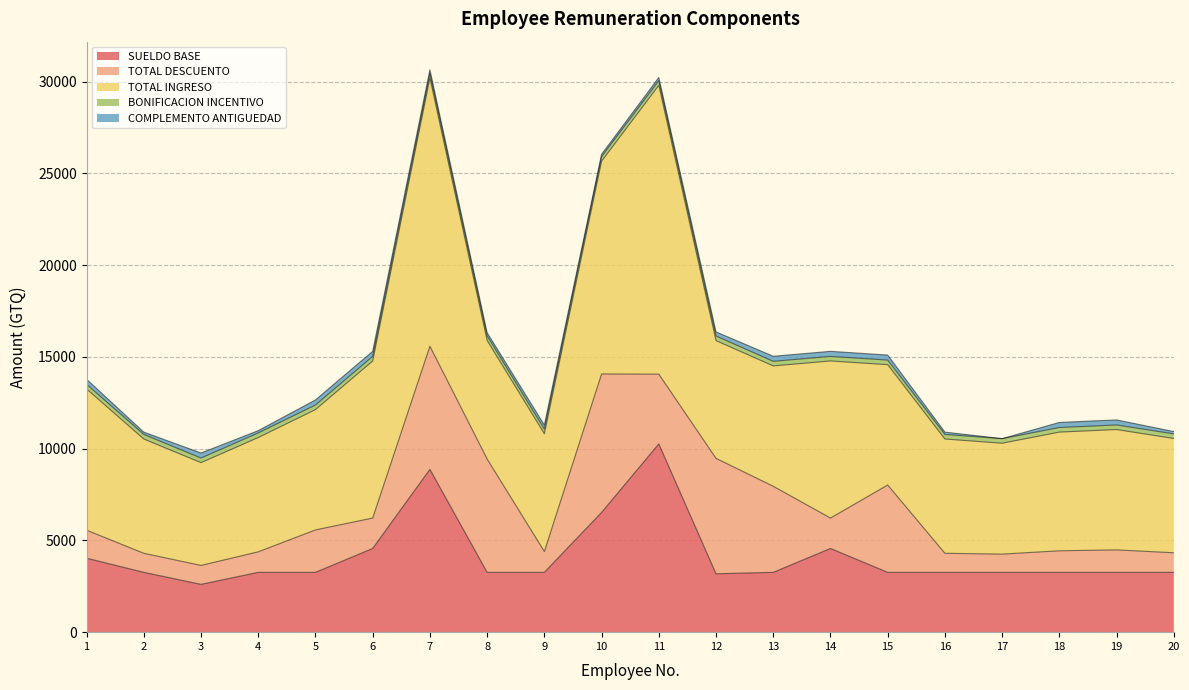

What is the average value of the TOTAL INGRESO series?

7766.7